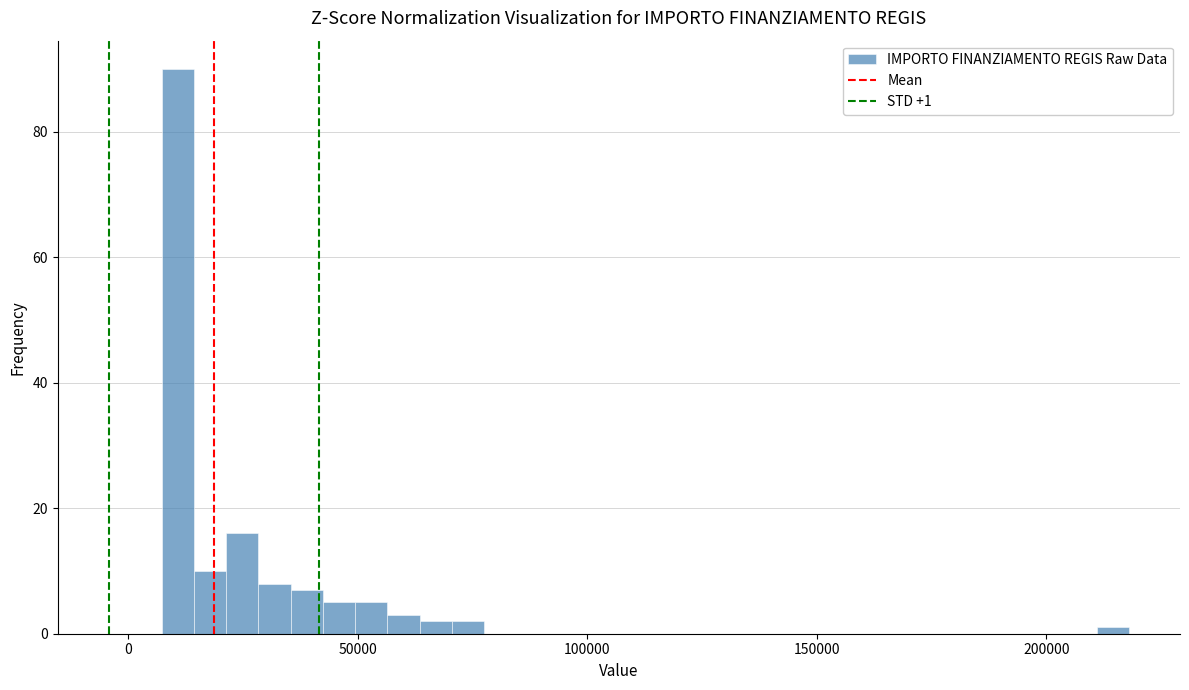

Read against the x-axis, roughly where is the centre of the tallest bar?

10000